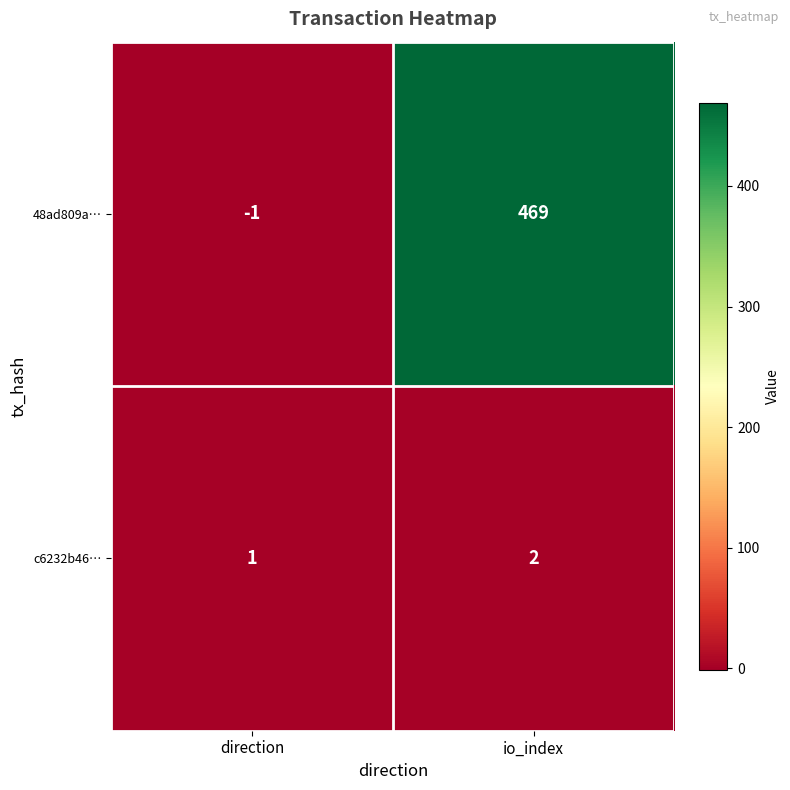

At io_index, list the series in order from smallest to largest.

c6232b46…, 48ad809a…